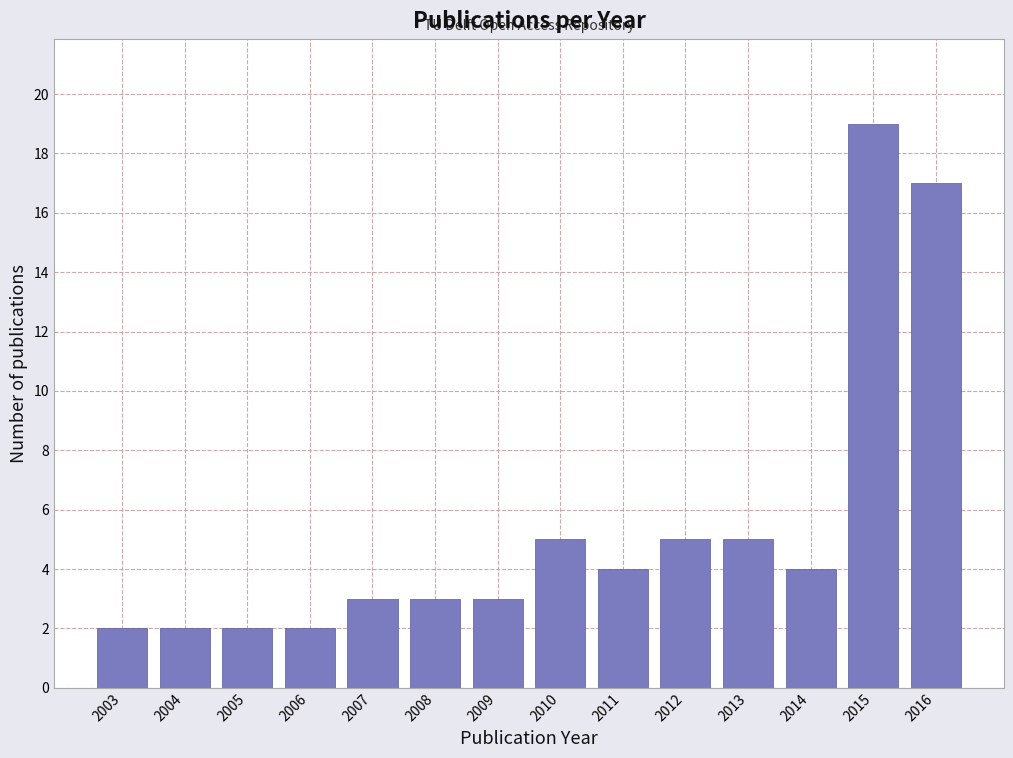

Reading right to left, list all the values displayed in this chart.

17	19	4	5	5	4	5	3	3	3	2	2	2	2